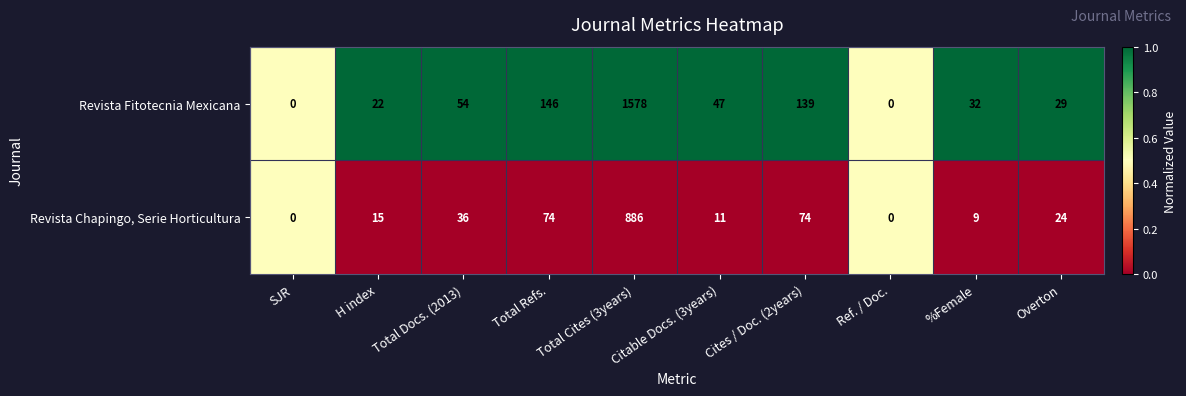

True or false: Revista Chapingo, Serie Horticultura has a value of 1243 at Total Cites (3years).

False